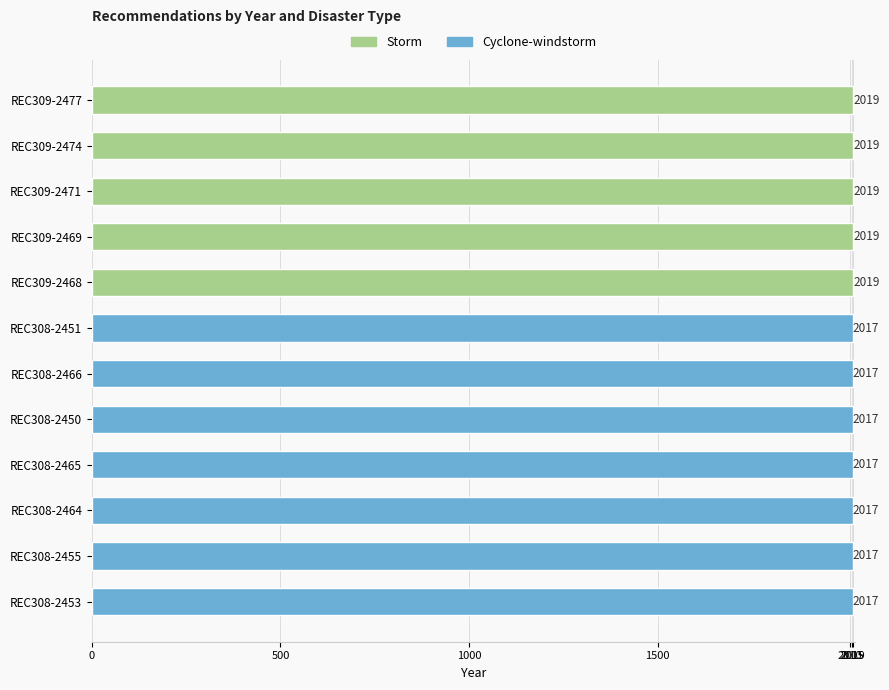

True or false: the data shows 531 at REC309-2477.

False